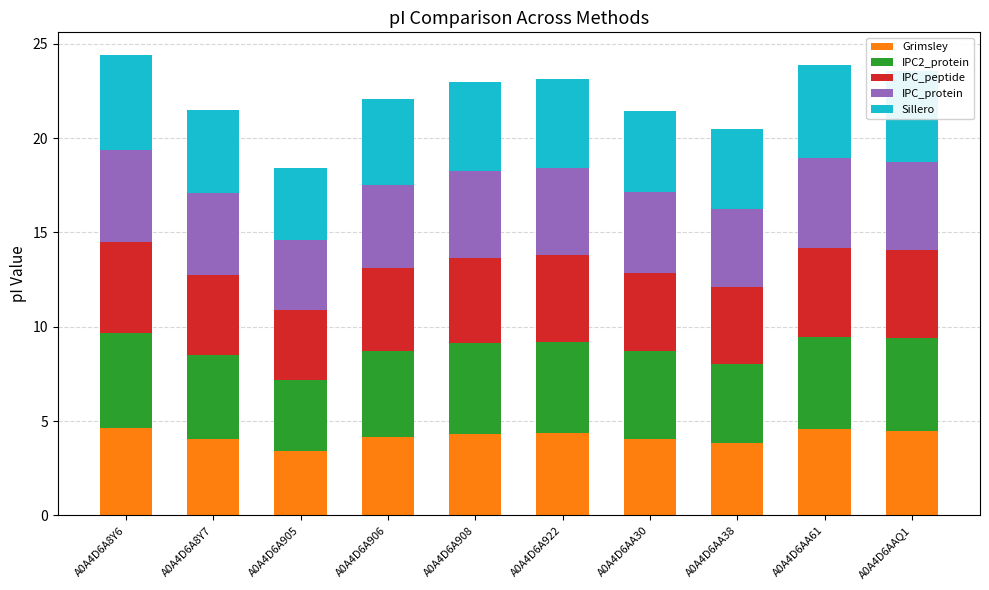

What is the total value across all series at A0A4D6AAQ1?

23.6